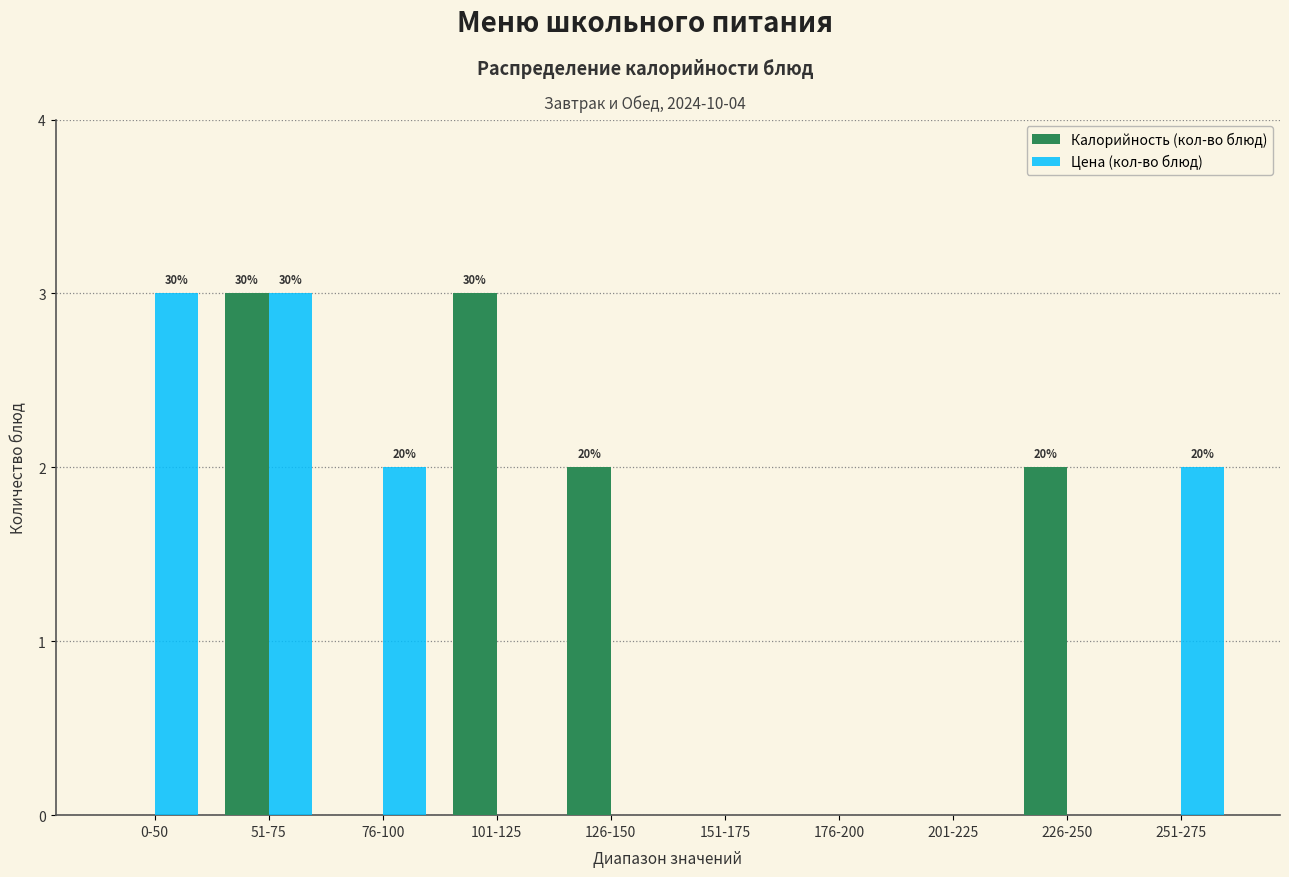

Reading left to right, extract all data points from this chart.

Калорийность (кол-во блюд): 0-50=0	51-75=3	76-100=0	101-125=3	126-150=2	151-175=0	176-200=0	201-225=0	226-250=2	251-275=0
Цена (кол-во блюд): 0-50=3	51-75=3	76-100=2	101-125=0	126-150=0	151-175=0	176-200=0	201-225=0	226-250=0	251-275=2